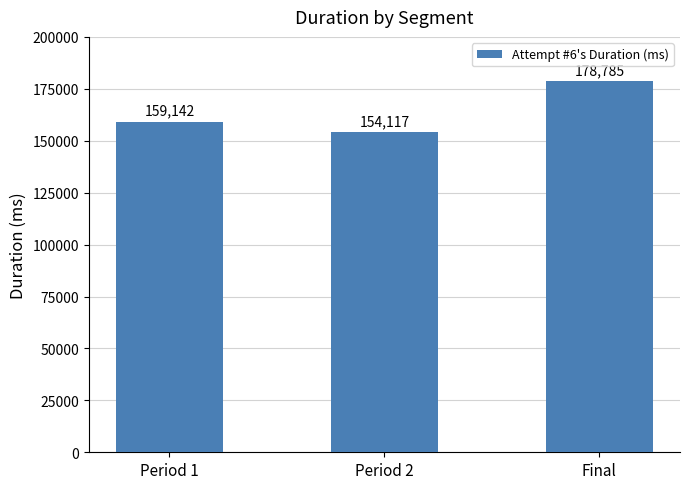

Between Period 1 and Final, which is larger?

Final